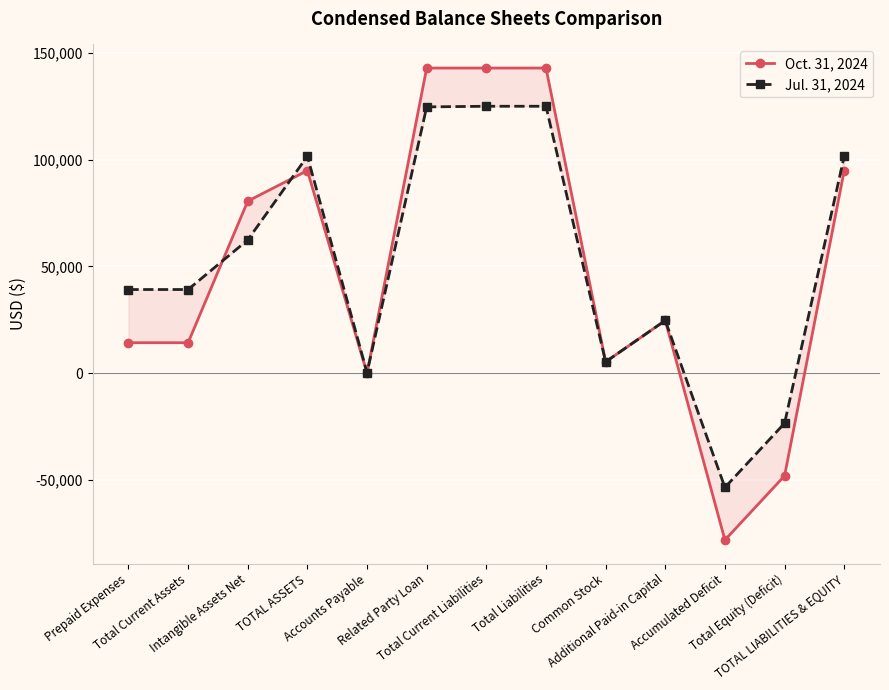

What is the difference between the maximum and second lowest values in the Oct. 31, 2024 series?

190898